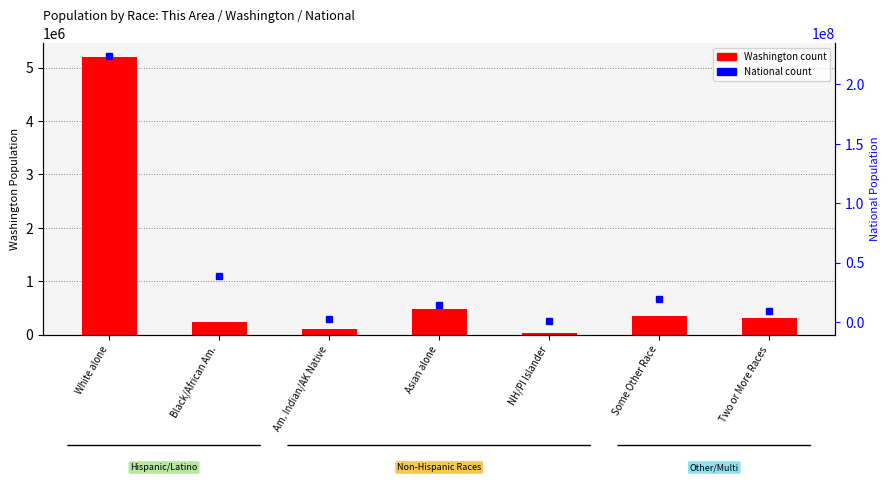

What is the value of the National Population bar at the 1st from the left?

223553265